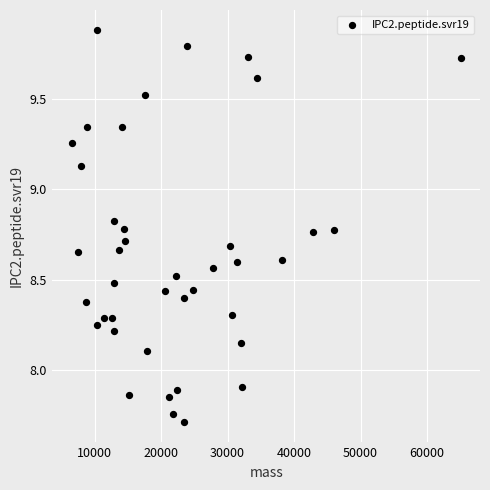

What is the range of X values (max minus min)?

58472.1